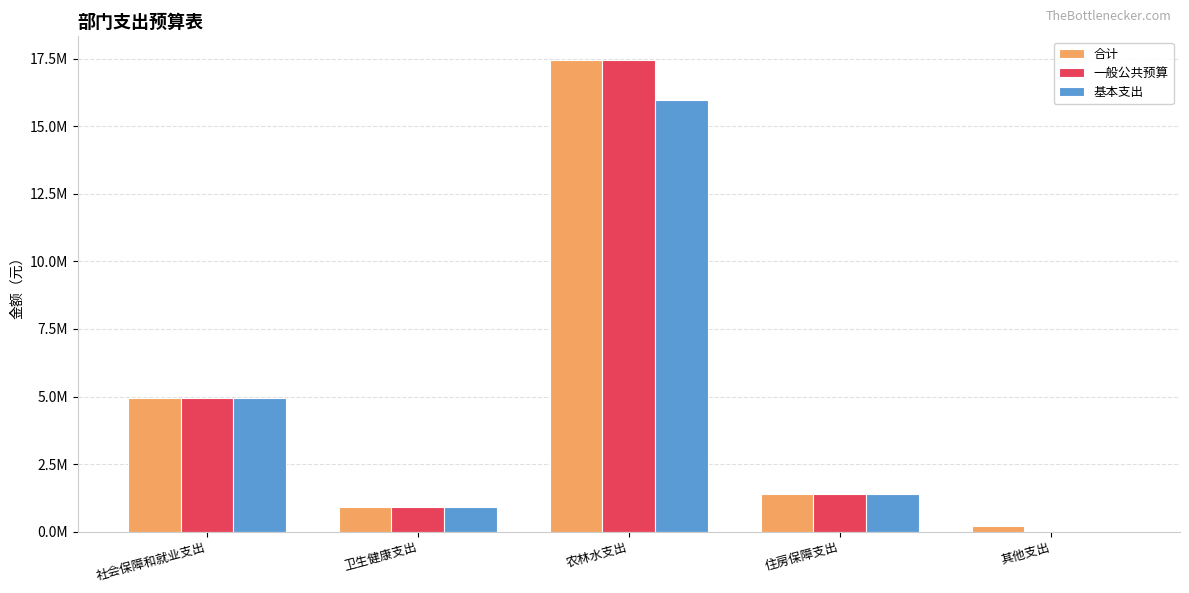

Which label corresponds to the largest value in the chart?

农林水支出